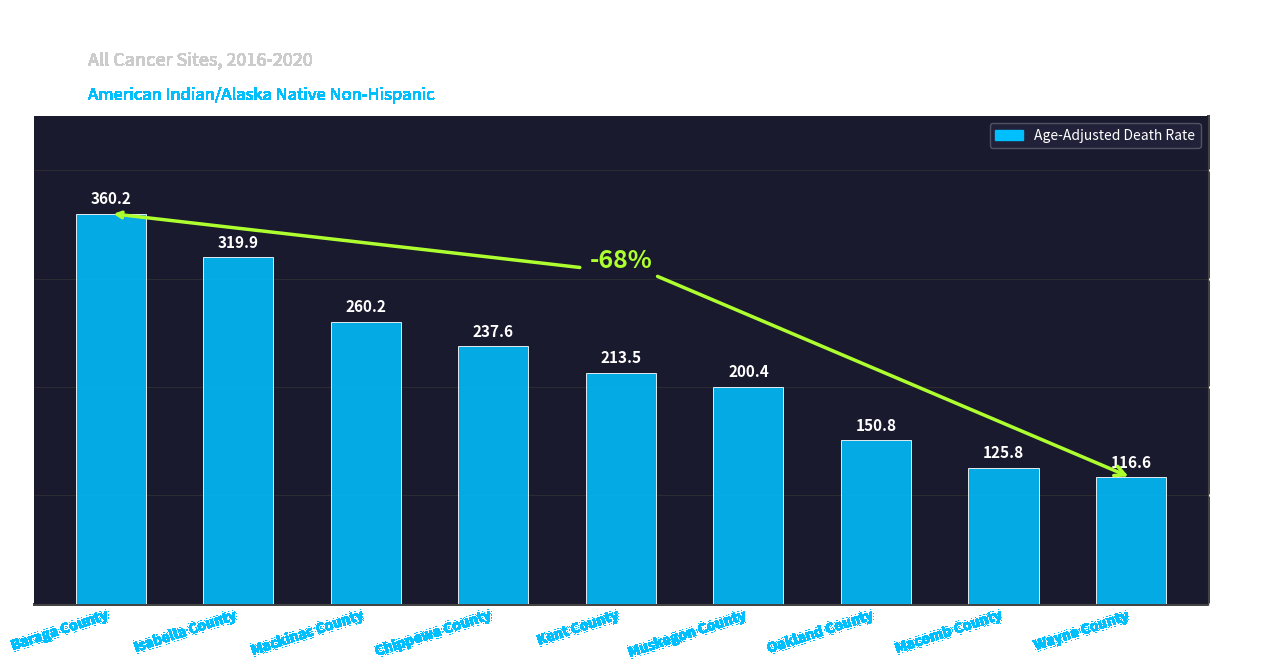

What is the sum of all values?

1985.0